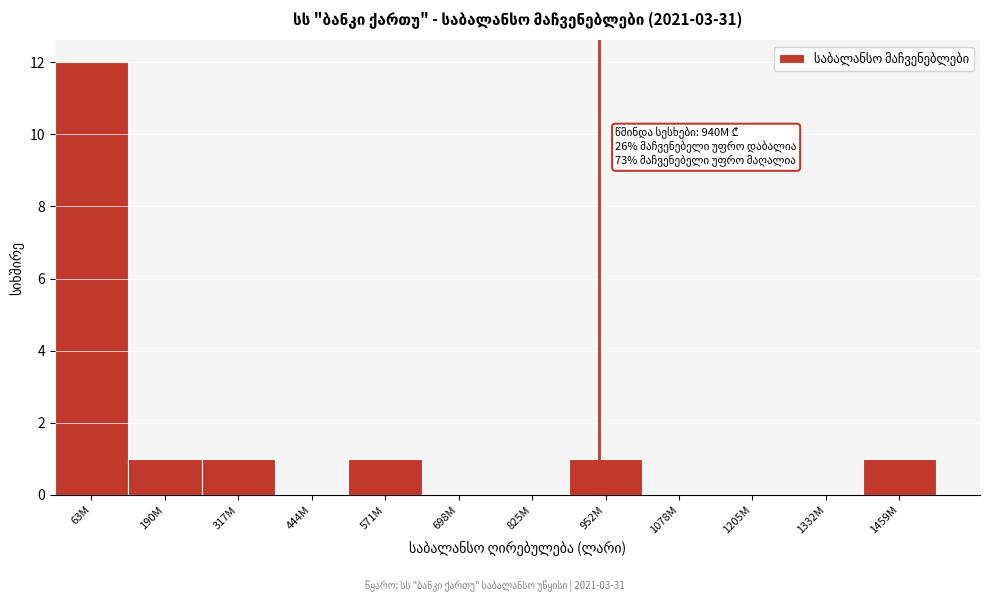

Reading left to right, transcribe all the data shown in this chart.

63M=12	190M=1	317M=1	444M=0	571M=1	698M=0	825M=0	952M=1	1078M=0	1205M=0	1332M=0	1459M=1